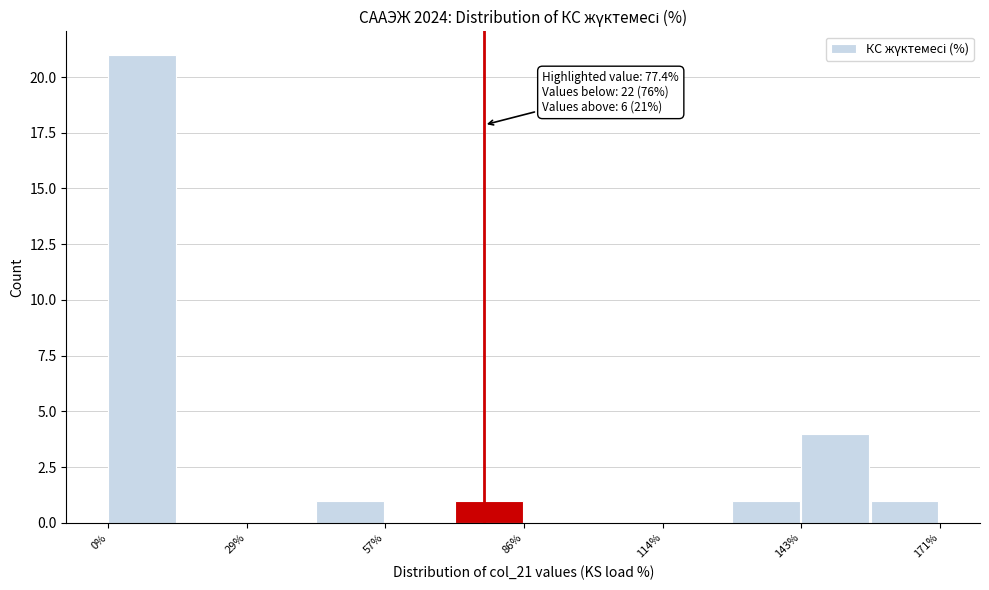

Around what value on the x-axis is the tallest bar? Give the approximate position of its centre, as read against the axis.

5